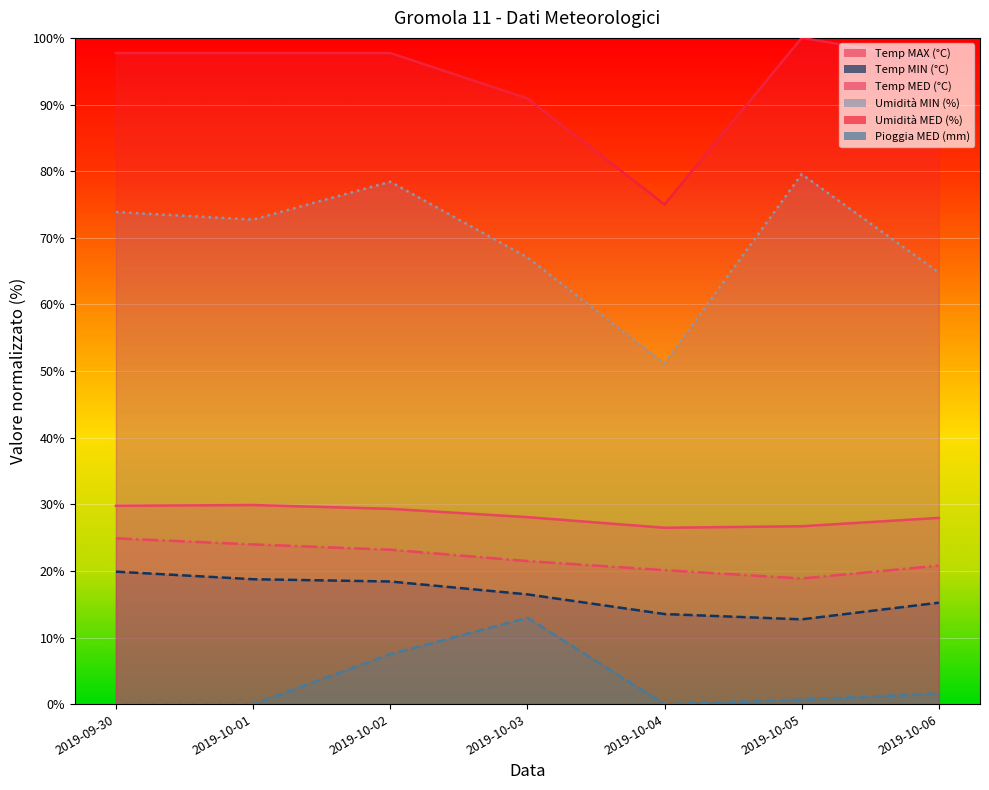

Which category has the highest value across all series?

2019-10-05